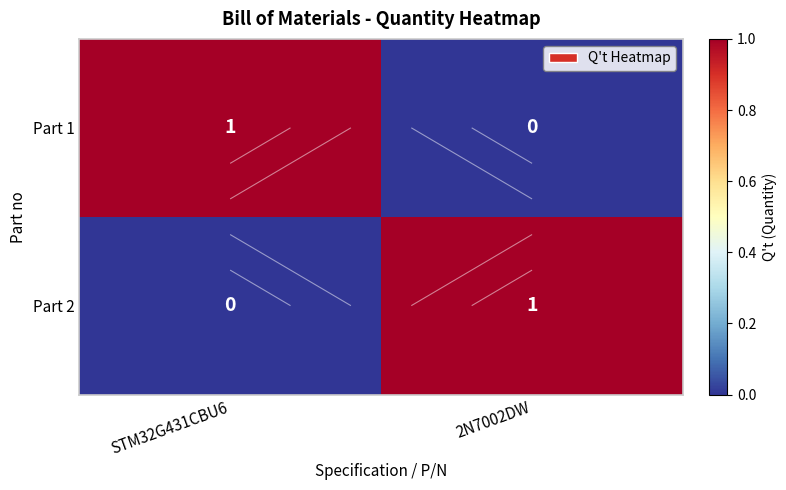

What is the sum of the Part 1 values at STM32G431CBU6 and 2N7002DW?

1